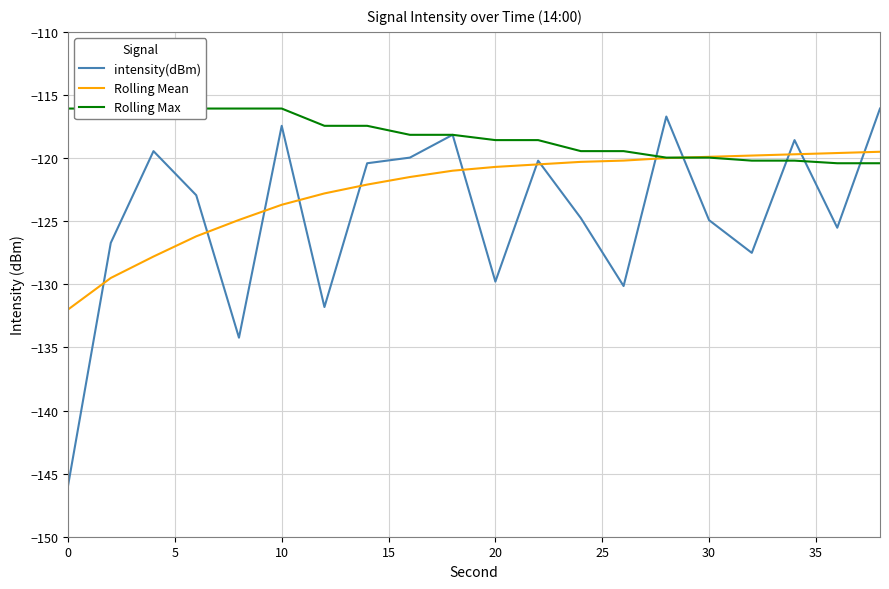

What is the minimum value for Rolling Mean?

-132.0